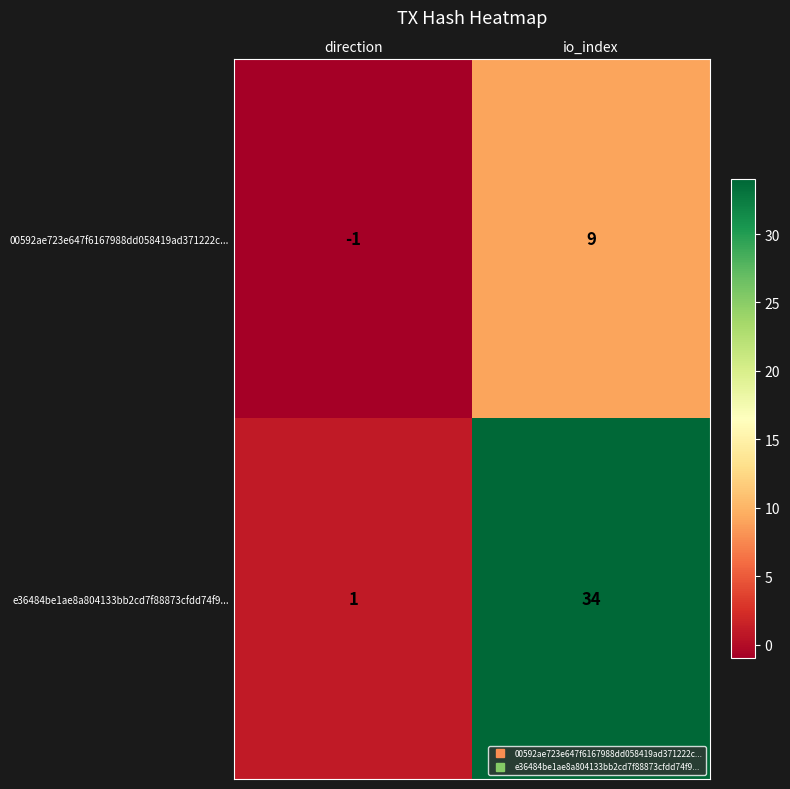

Reading right to left, list all the values displayed in this chart.

00592ae723e647f6167988dd058419ad371222c...: 9	-1
e36484be1ae8a804133bb2cd7f88873cfdd74f9...: 34	1